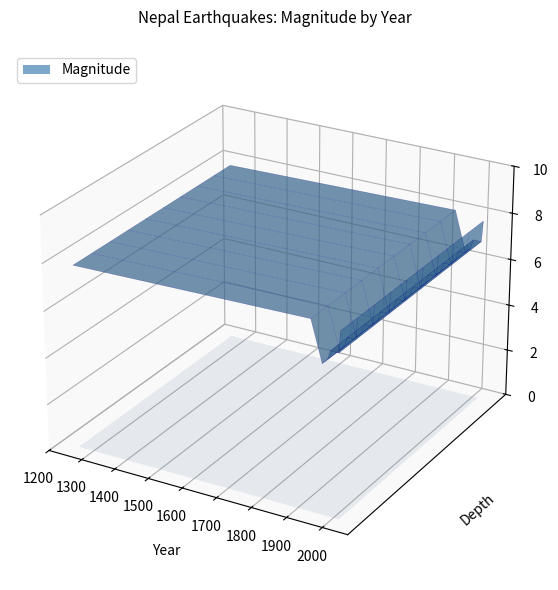

Reading left to right, what are all the values shown in this chart?

1255=7.8	1934=8.0	1966=6.3	1980=6.5	1988=6.9	2011=6.9	2015=7.8